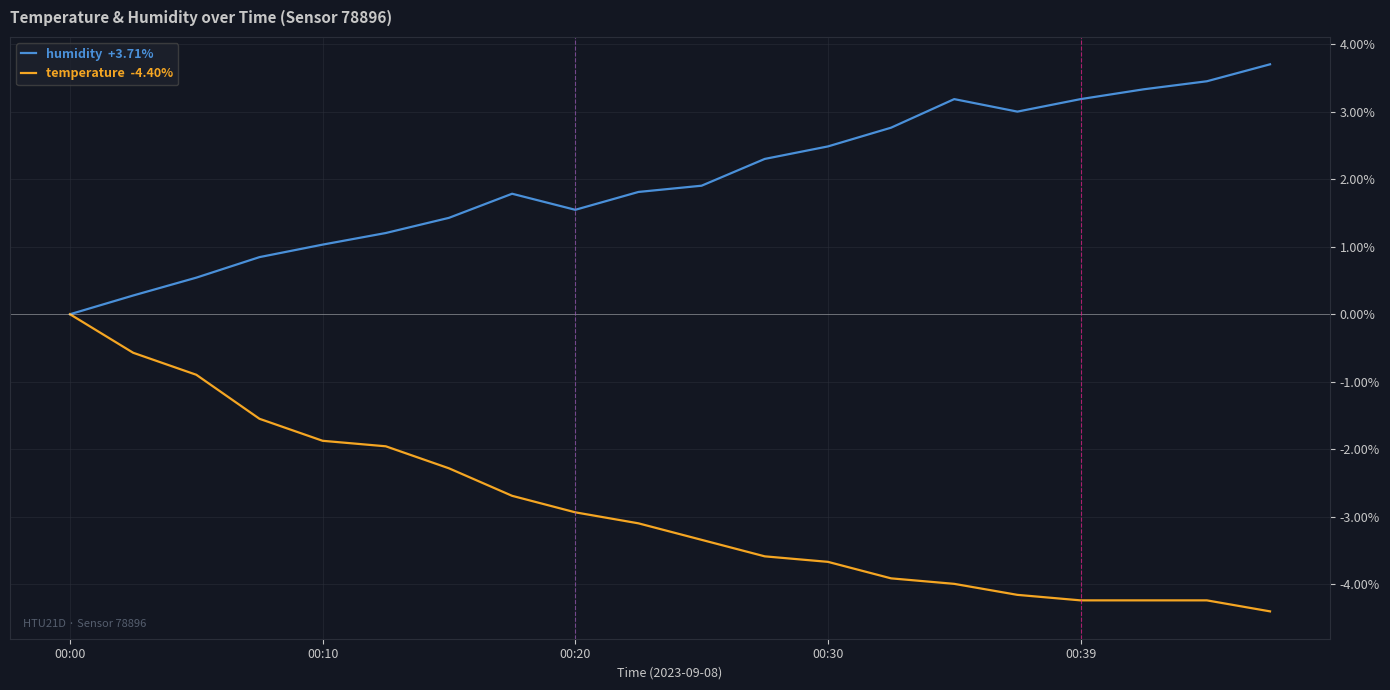

How many distinct data groups are displayed?

2